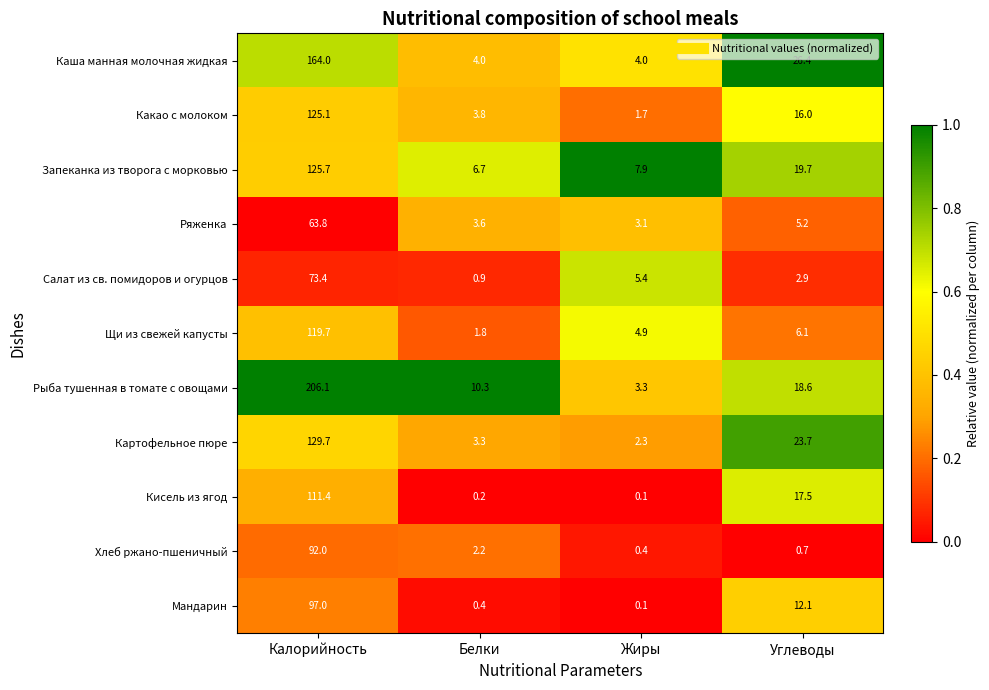

Which series has the largest total across all categories?

Рыба тушенная в томате с овощами